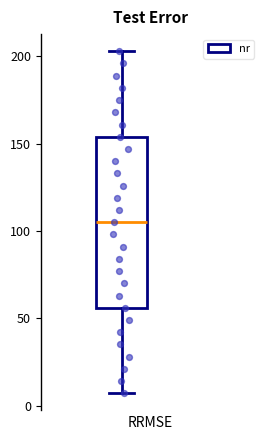

Read this box plot against the y-axis: the position of the median line, the range covered by the box, and the ends of both whiskers. The values are not printed on the chart, so give them approximately, as read against the axis.

median 105, box 55 to 155, whiskers 5 to 205